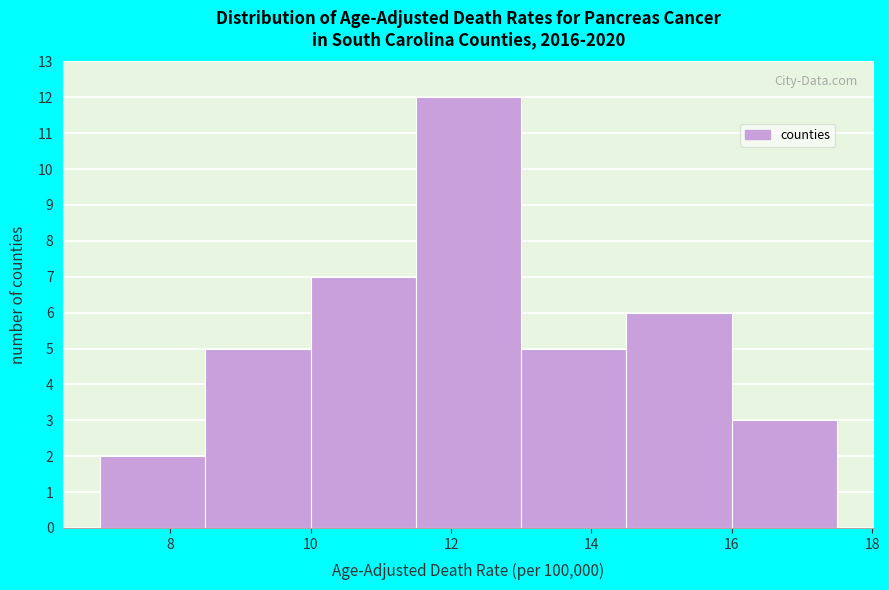

Reading left to right, transcribe this chart: for each bar, give the range it covers on the x-axis and its height. Neither the bar edges nor the heights are printed on the chart, so give them approximately, as read against the axes.

7.0 to 8.5: 2
8.5 to 10.0: 5
10.0 to 11.5: 7
11.5 to 13.0: 12
13.0 to 14.5: 5
14.5 to 16.0: 6
16.0 to 17.5: 3